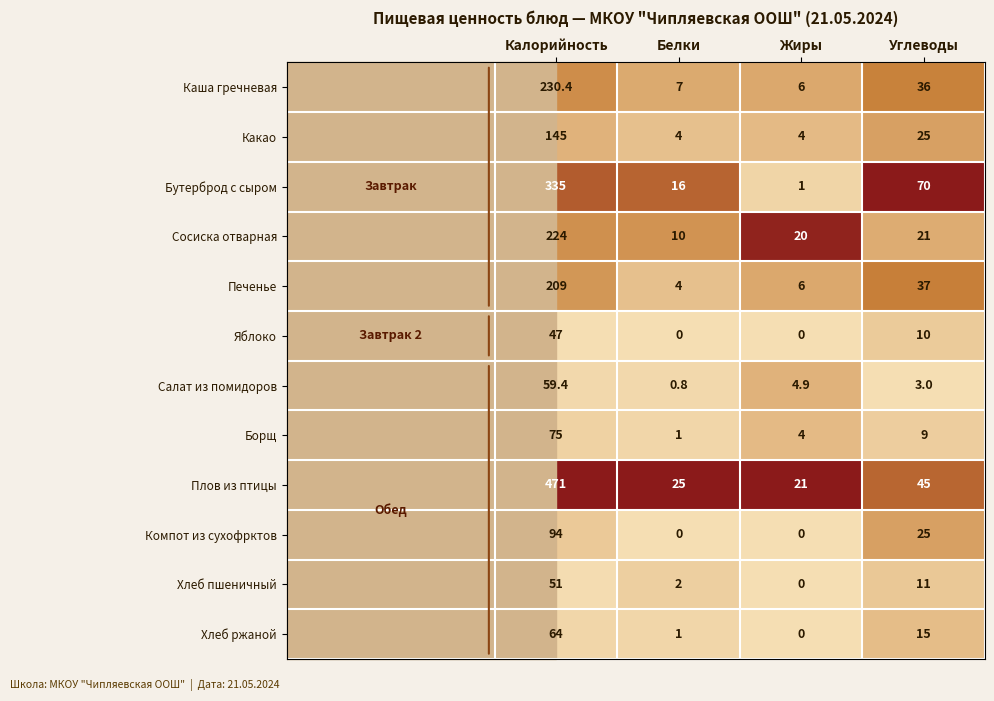

True or false: Бутерброд с сыром has a value of 106.9 at Углеводы.

False